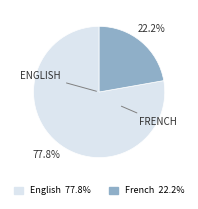

Is there any slice that represents more than half of the pie?

Yes